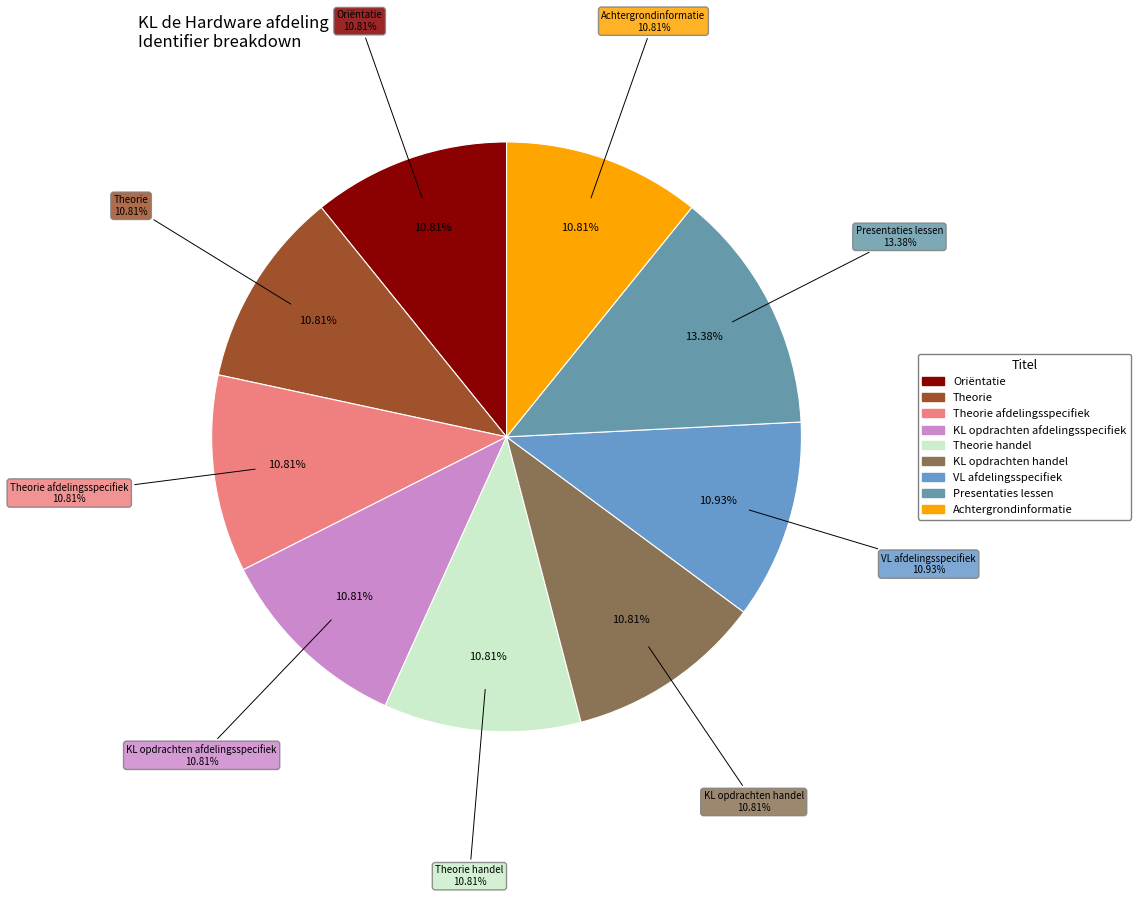

What is the smallest slice in the pie chart?

Oriëntatie